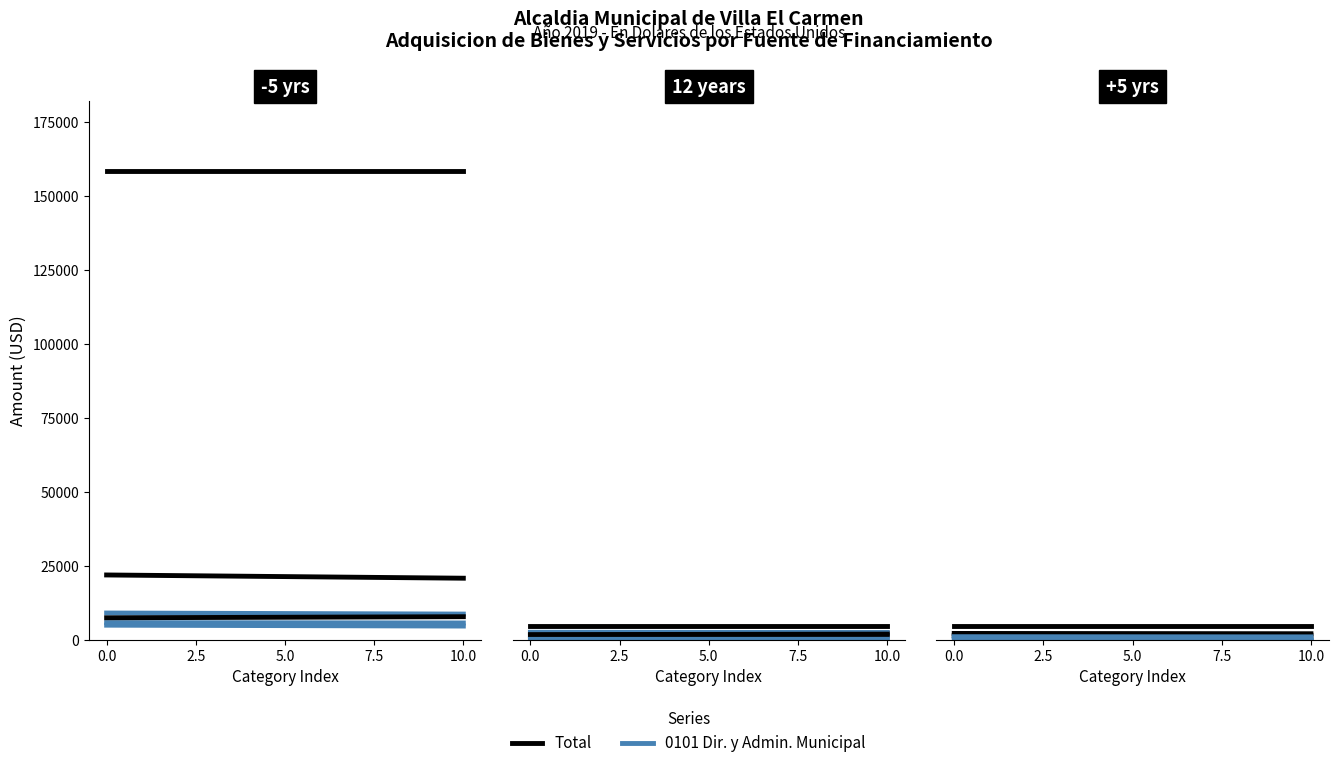

Does the chart display data point markers on the line(s)?

No